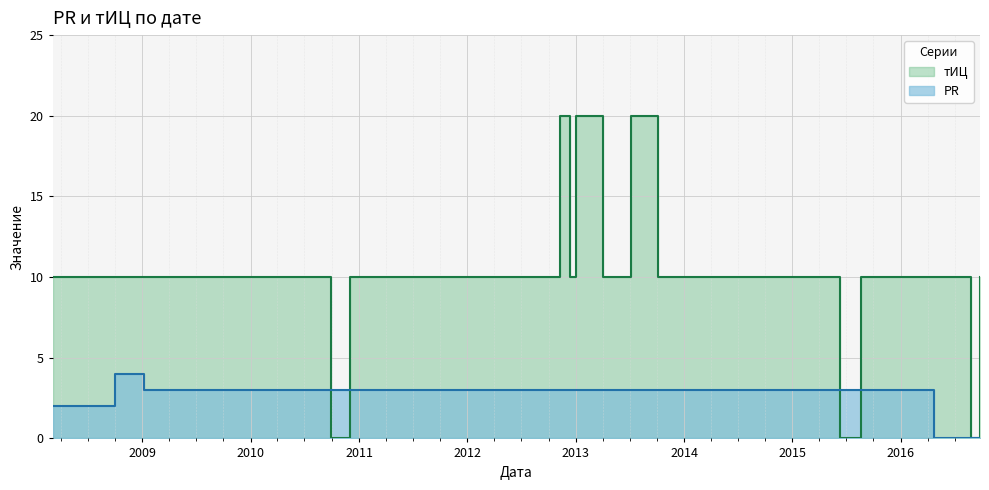

What position from the left is 2009-01-06?

3